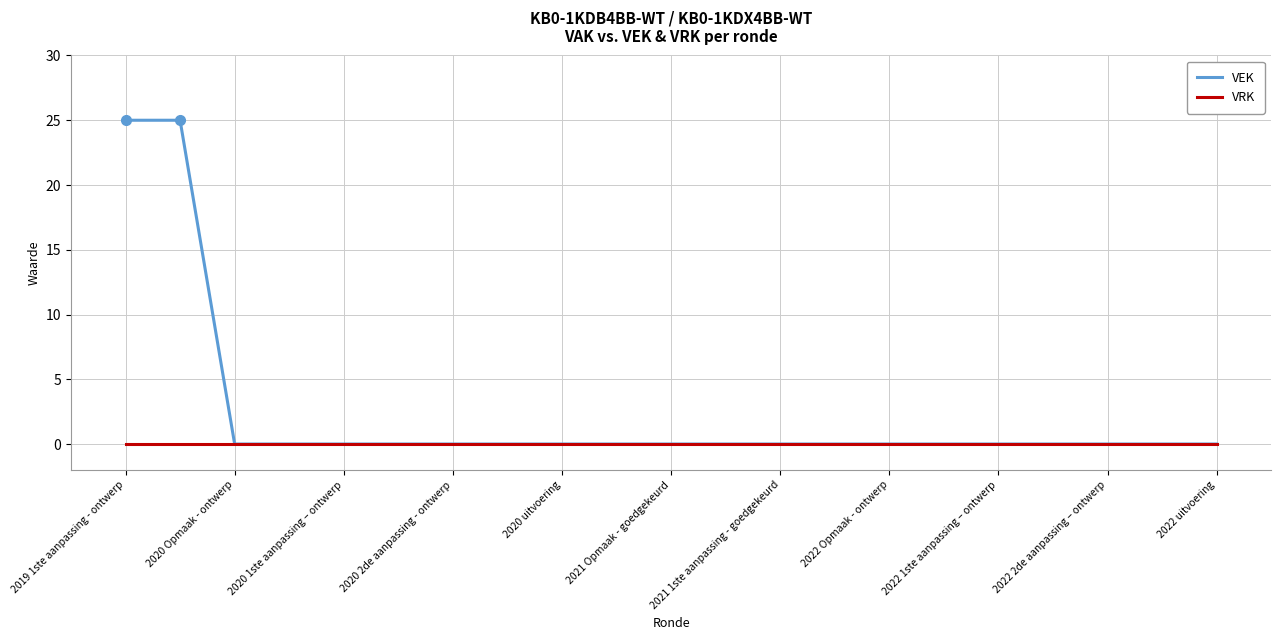

What is the maximum value for VEK?

25